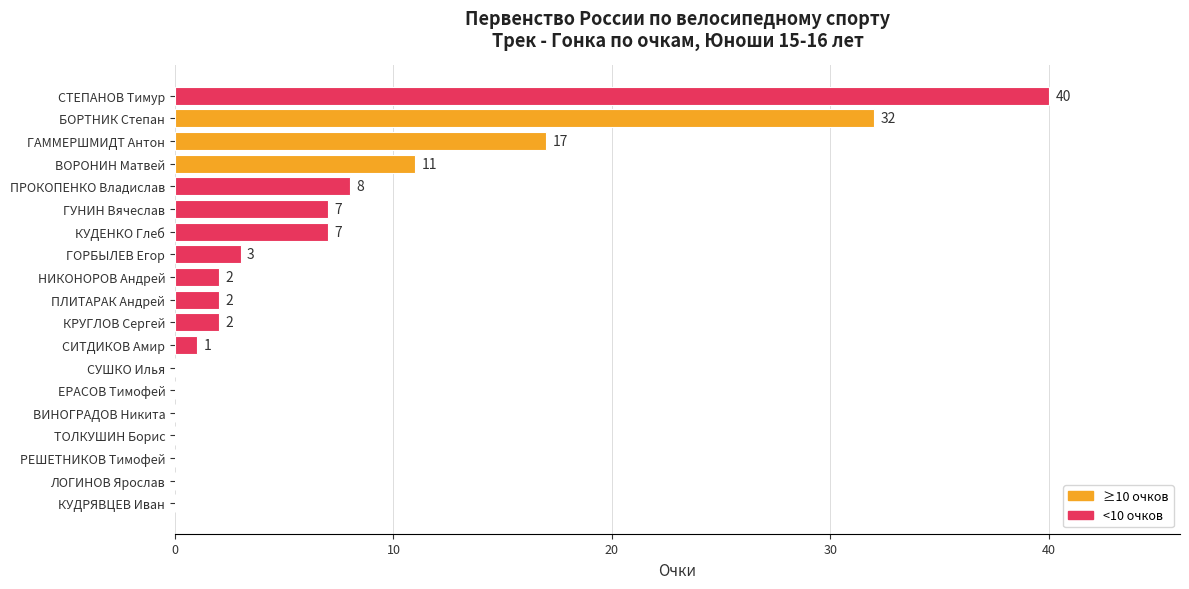

Is it true that the value at ЕРАСОВ Тимофей is 0?

True